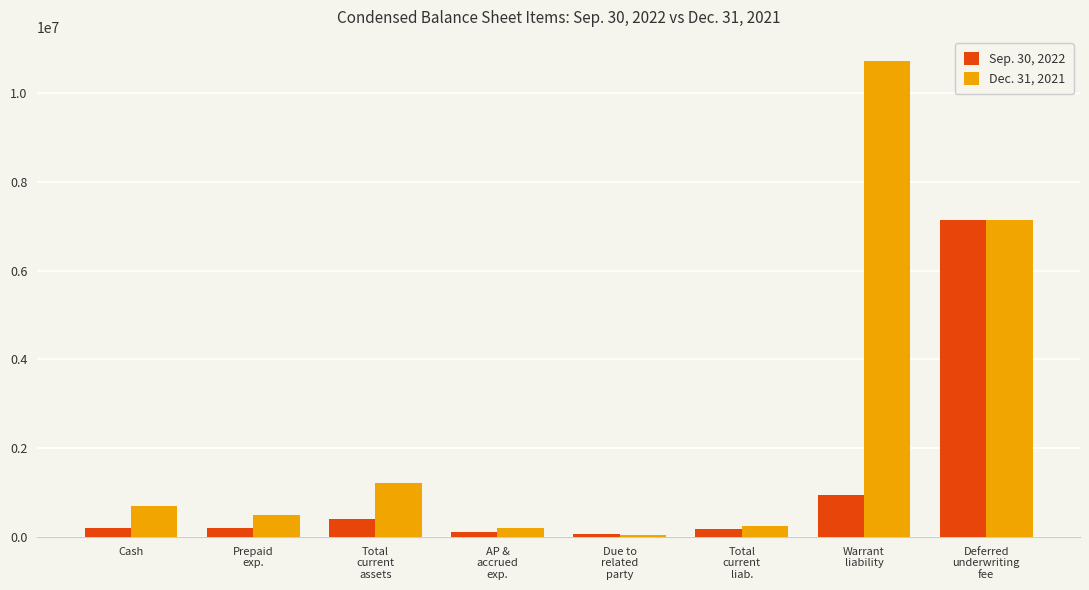

What is the label of the 4th bar from the right?

Due to
related
party